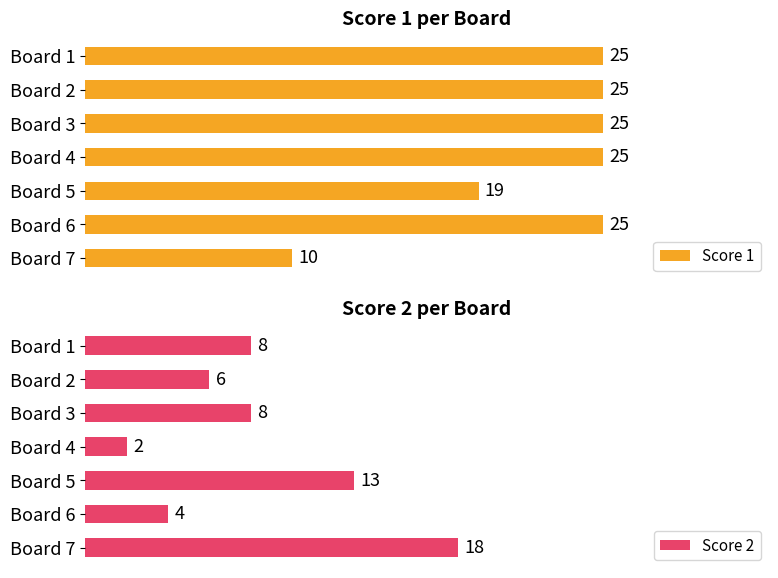

Which series has the largest total across all categories?

Score 1